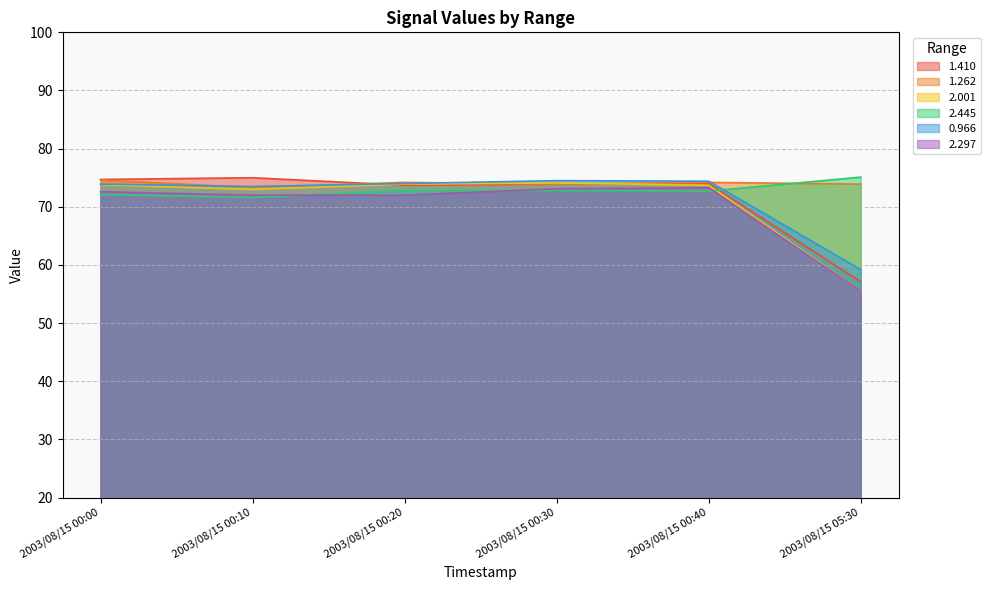

In 2.445, how many points are lower than both neighbors (excluding endpoints)?

2